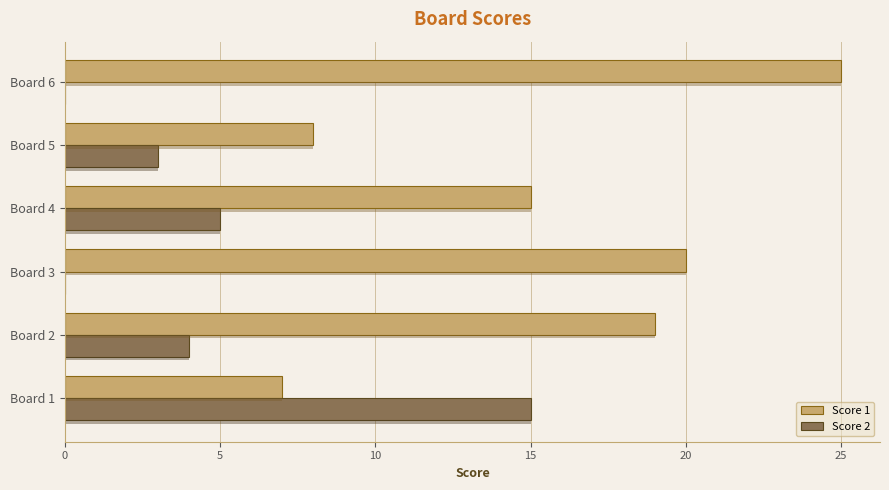

Which series has the largest total across all categories?

Score 1